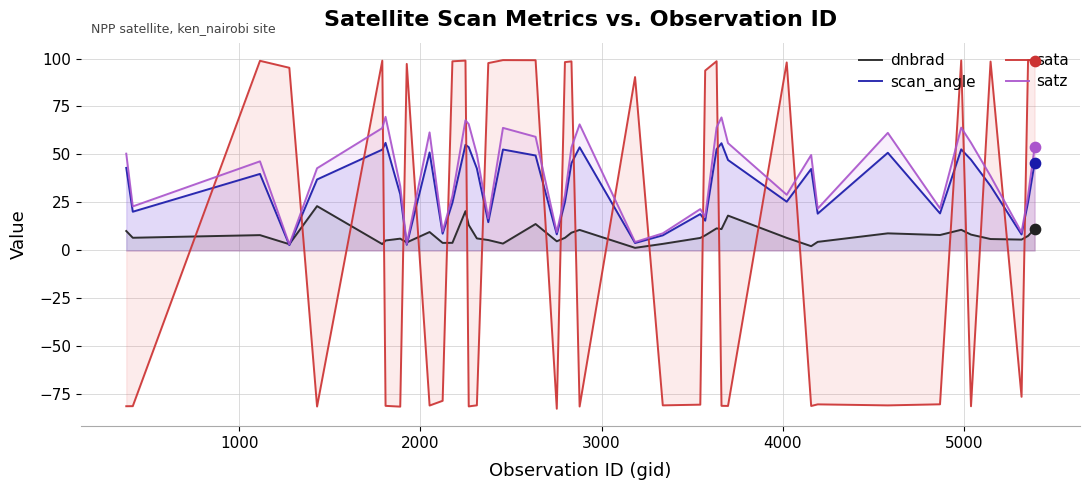

Which series reaches the maximum Y coordinate?

sata